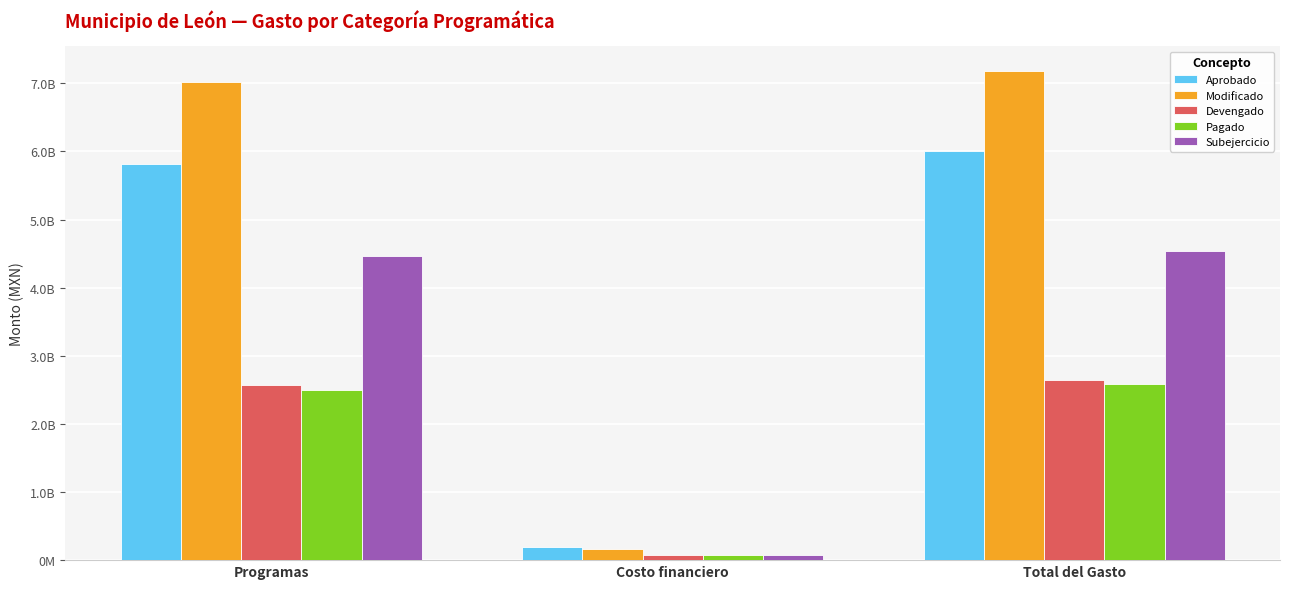

What are all the series names shown in the legend?

Aprobado, Modificado, Devengado, Pagado, Subejercicio